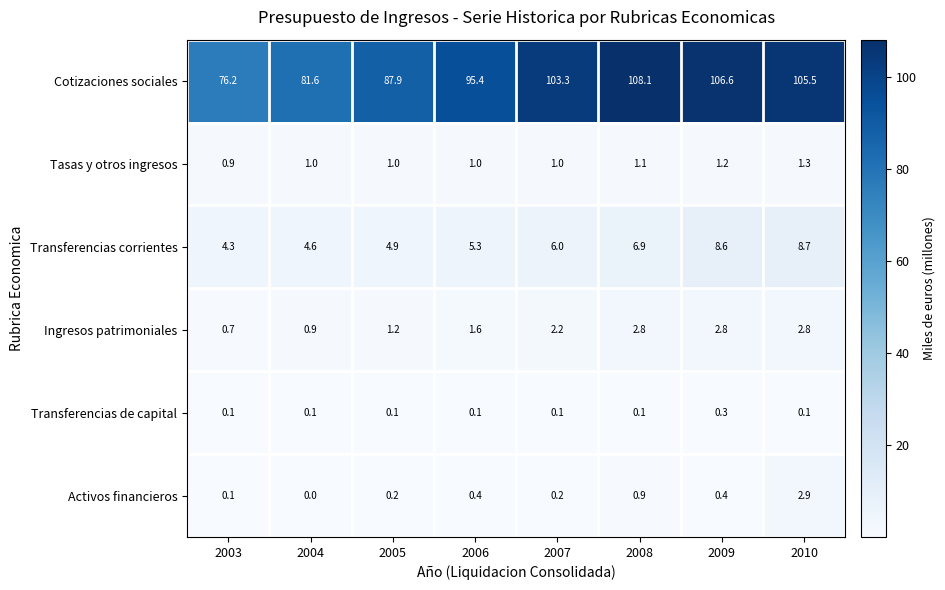

Which label corresponds to the smallest value in the chart?

2004